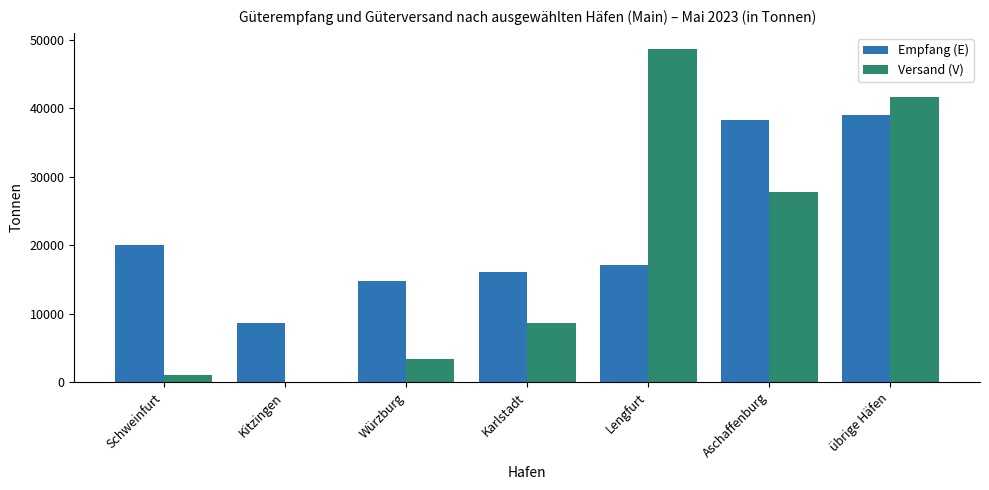

Reading left to right, extract all data points from this chart.

Empfang (E): 20077	8580	14761	16097	17171	38262	38988
Versand (V): 1050	0	3432	8560	48622	27835	41677